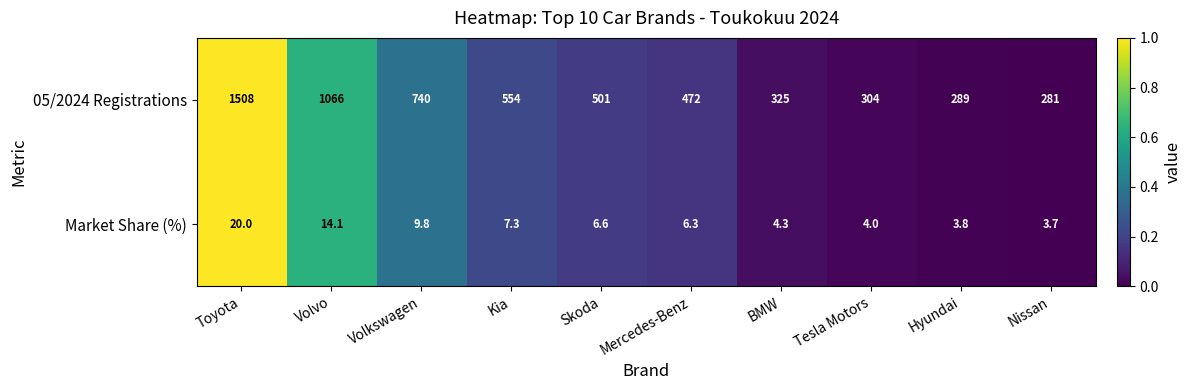

What is the approximate value of 05/2024 Registrations at Toyota?

1508.0